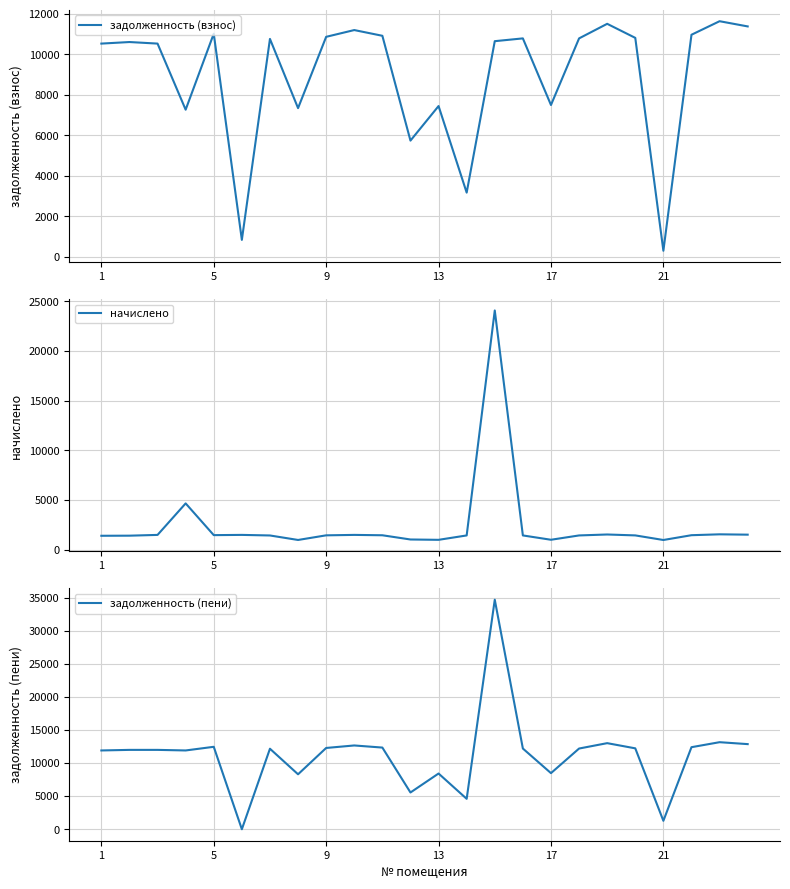

What are all the series names shown in the legend?

задолженность (взнос), начислено, задолженность (пени)